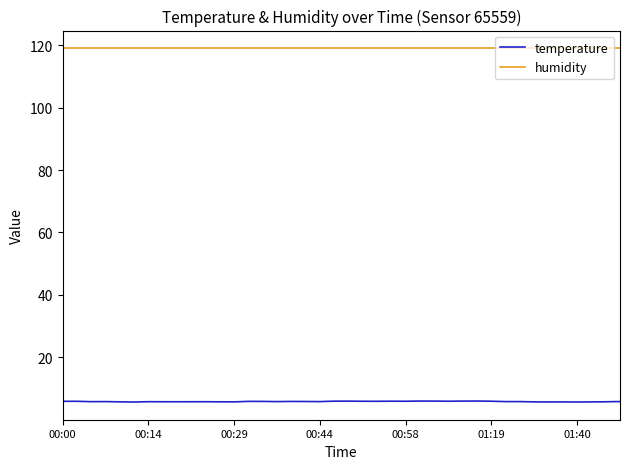

How many lines are shown in the chart?

2